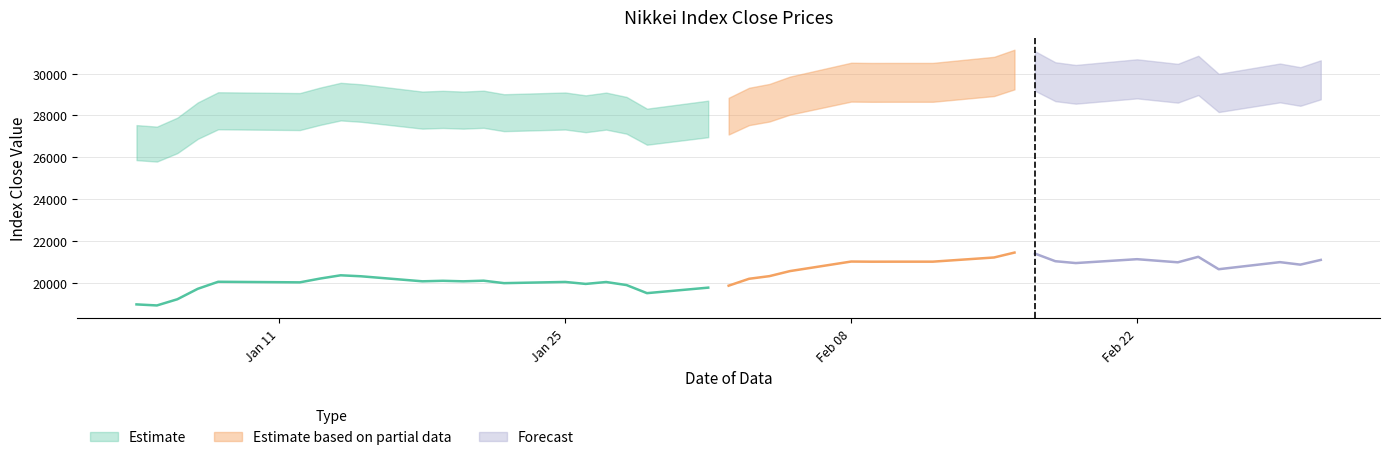

What is the difference between the maximum and minimum values in the nikkei_net series?

3454.9